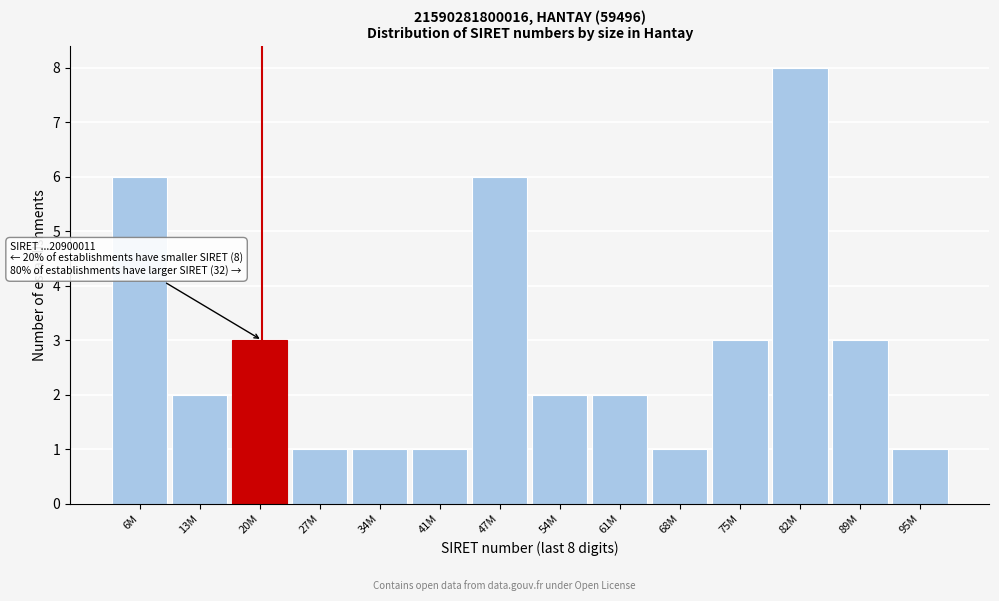

Reading right to left, what are all the values shown in this chart?

95M=1	89M=3	82M=8	75M=3	68M=1	61M=2	54M=2	47M=6	41M=1	34M=1	27M=1	20M=3	13M=2	6M=6